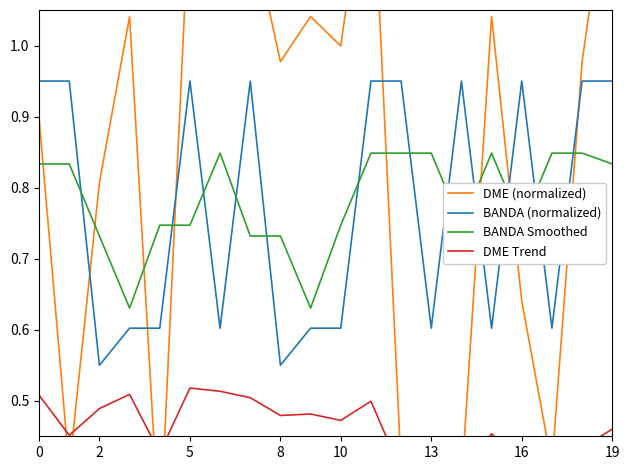

What is the label of the 8th point from the right?

12